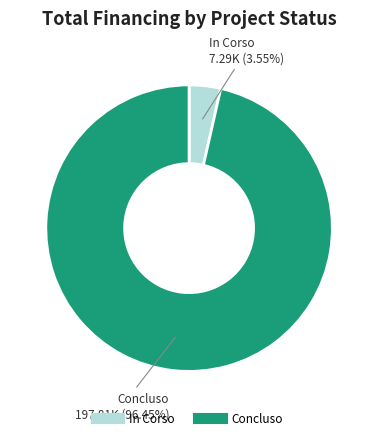

How many segments does this pie chart have?

2